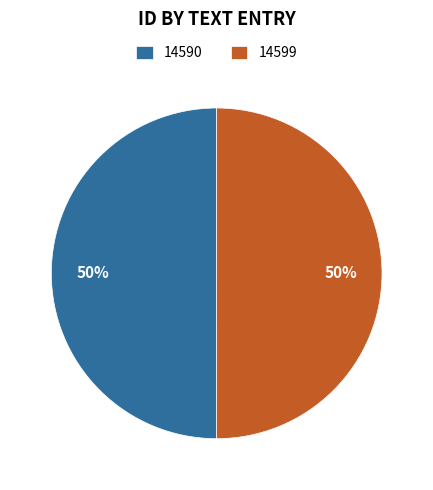

What is the ratio of the value at 14599 to the value at 14590?

1.0